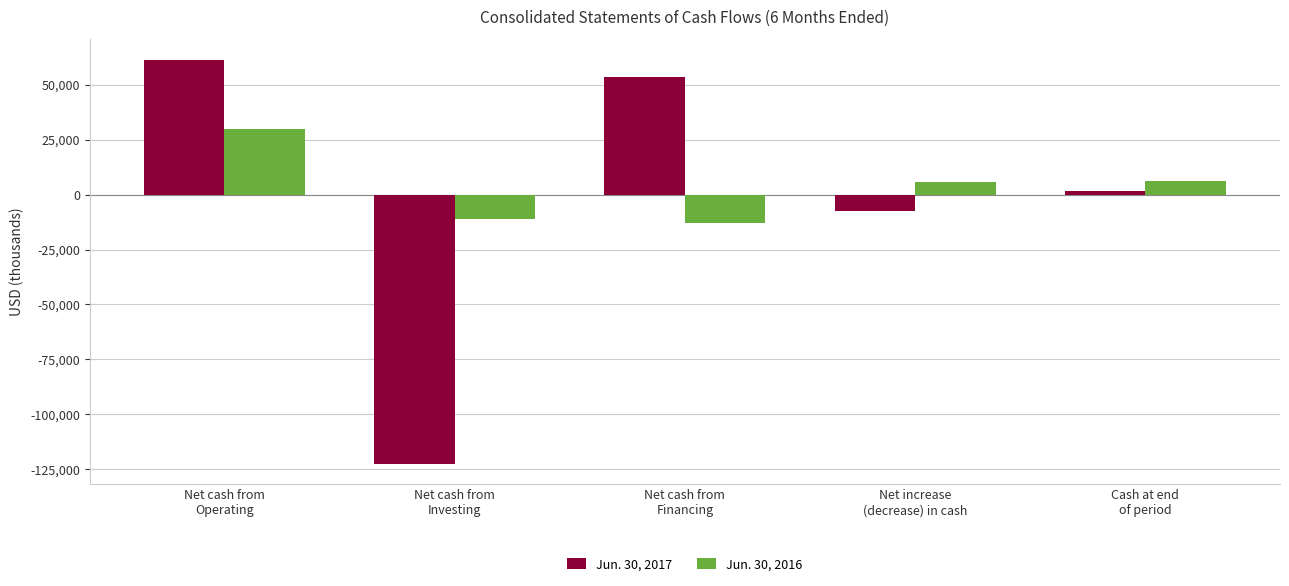

What is the highest value of the Jun. 30, 2017 series?

61447